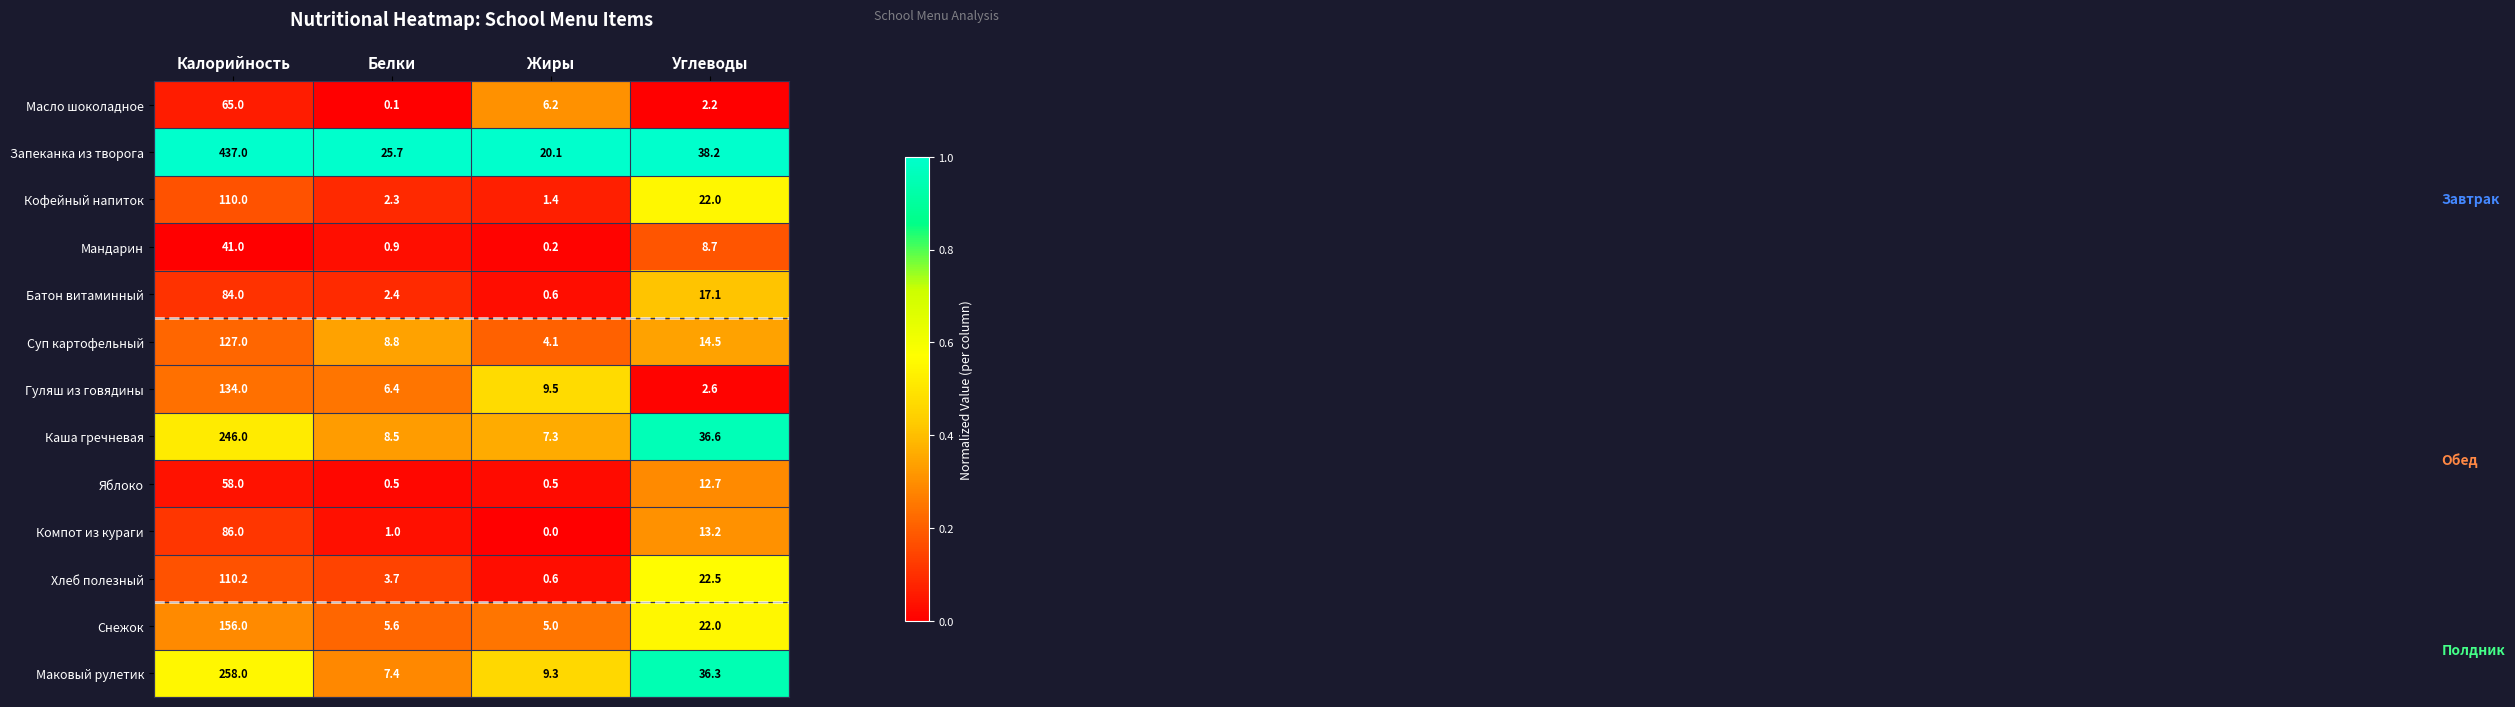

Is it true that Масло шоколадное equals 106.7 at Калорийность?

False